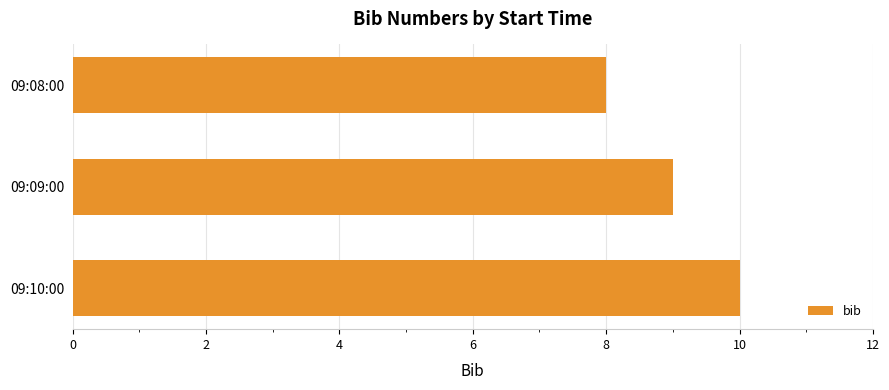

How many distinct data groups are displayed?

1